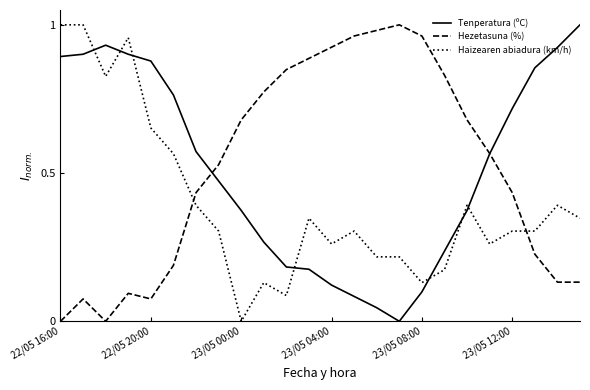

How many times do Haizearen abiadura (km/h) and Hezetasuna (%) cross each other?

2